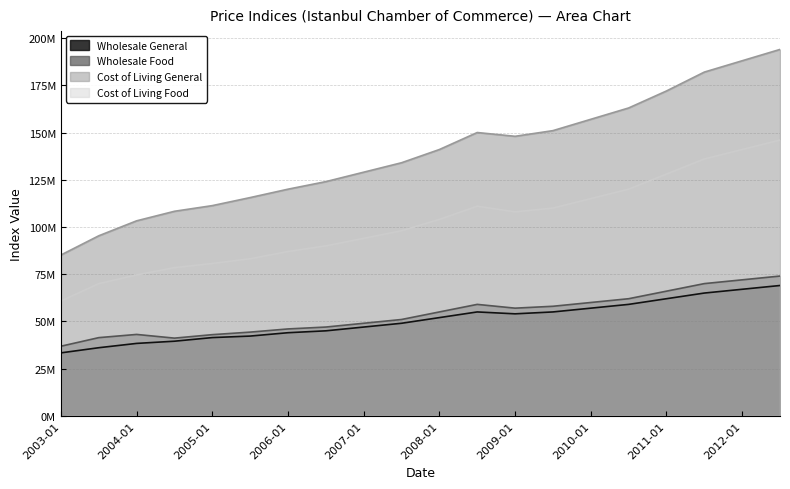

At which category is the sum across all series the highest?

2012-07